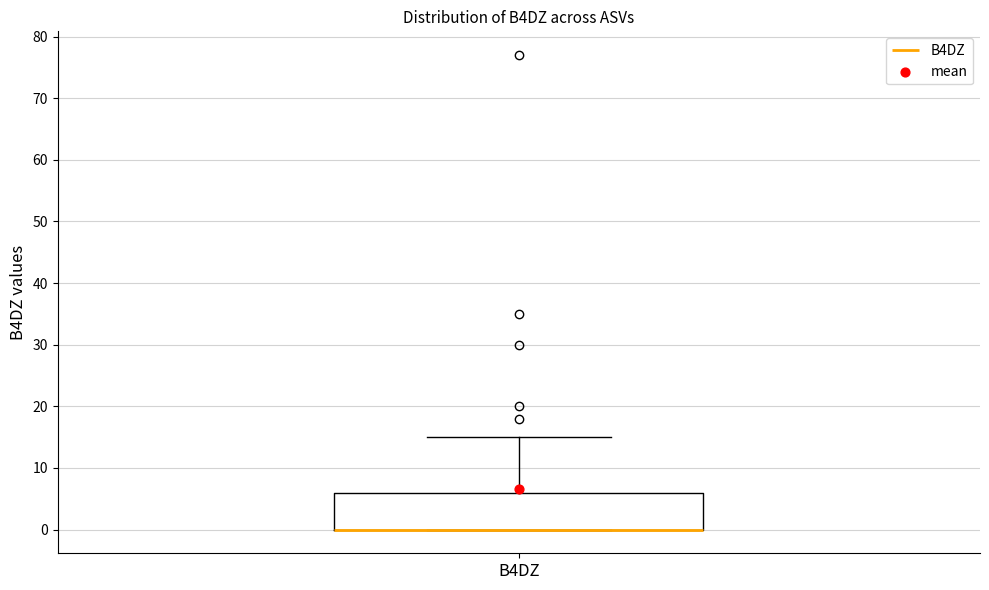

Read this box plot against the y-axis: the position of the median line, the range covered by the box, and the ends of both whiskers. The values are not printed on the chart, so give them approximately, as read against the axis.

median 0 (drawn on the box's lower edge), box 0 to 6, whiskers 0 to 15